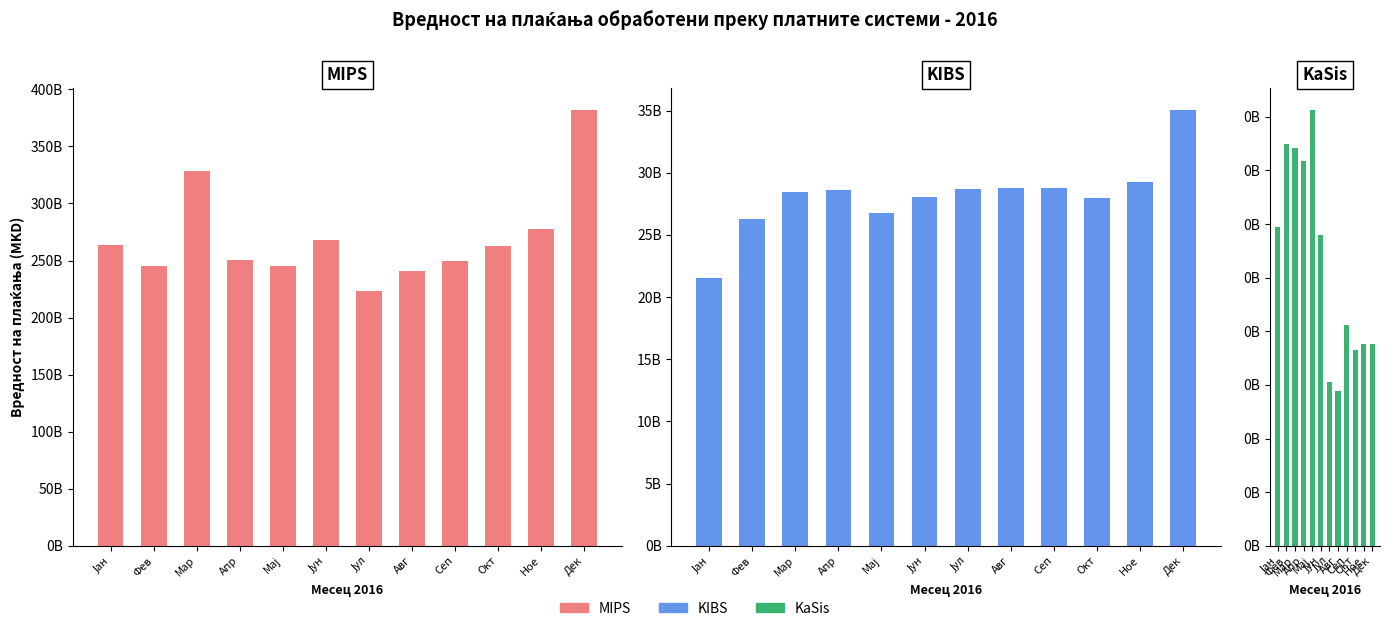

What is the label of the 7th bar from the right?

Јун